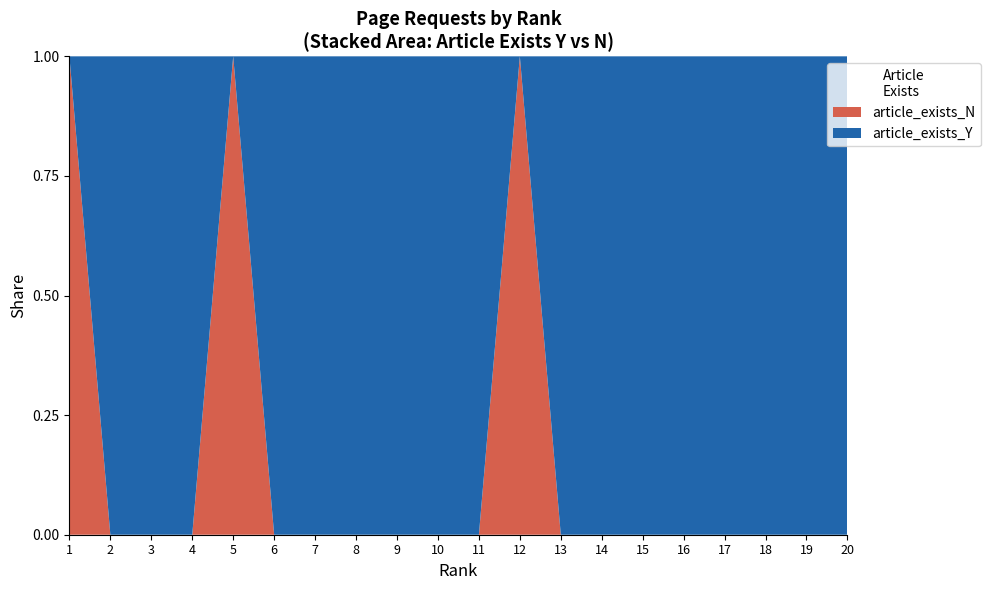

Reading left to right, transcribe all the data shown in this chart.

article_exists_Y: 0	284	38	35	0	33	32	31	30	28	25	0	23	23	21	19	19	18	15	13
article_exists_N: 500	0	0	0	35	0	0	0	0	0	0	23	0	0	0	0	0	0	0	0